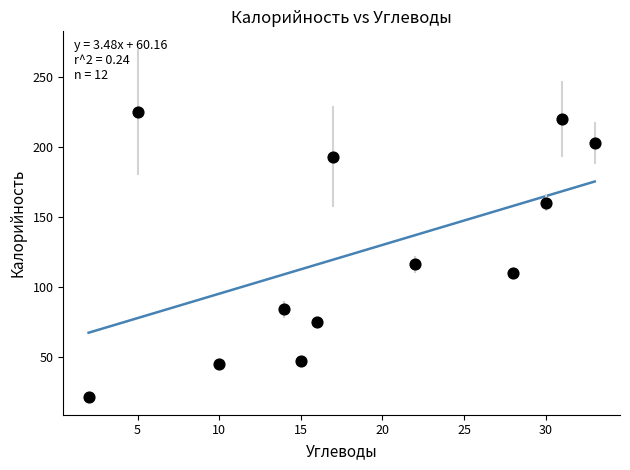

What Y value in the scatter plot is closest to 123?

116